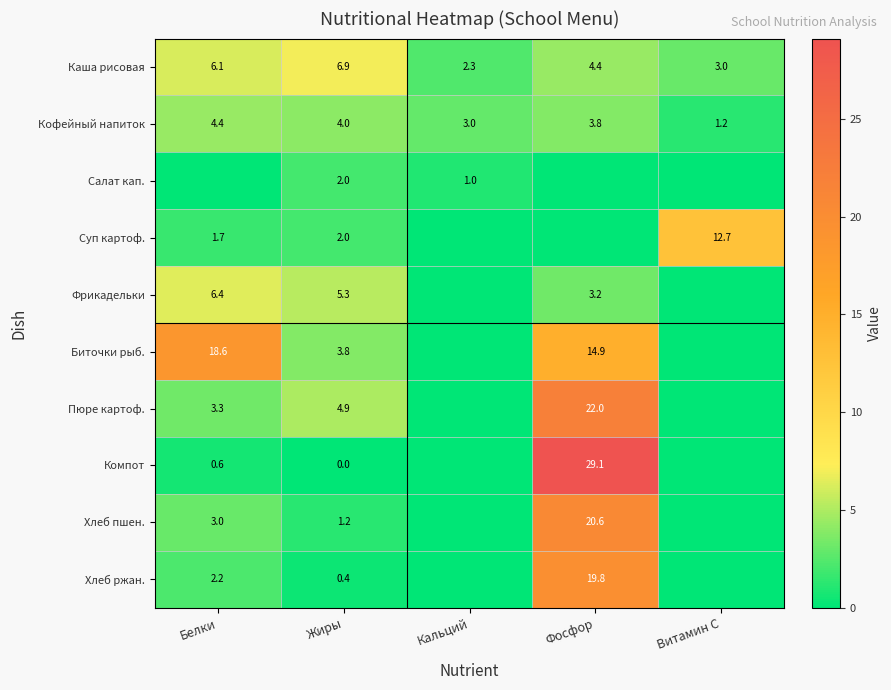

At which category is the sum across all series the highest?

Фосфор